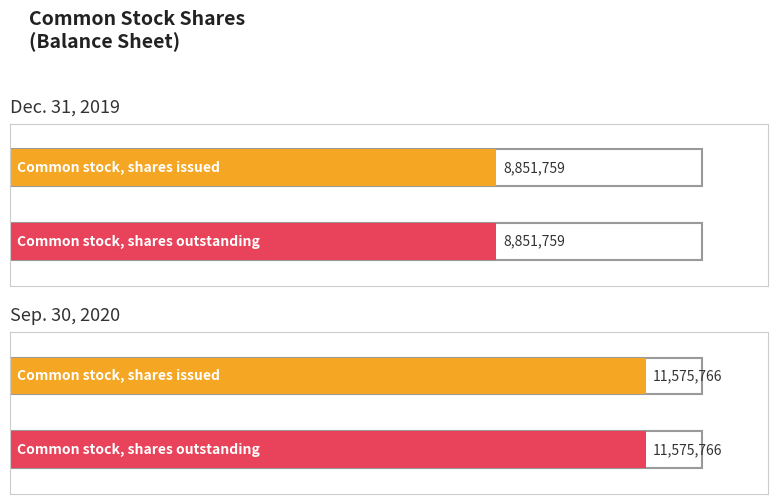

What is the difference between the highest and lowest values at Common stock, shares outstanding (in shares)?

2724007